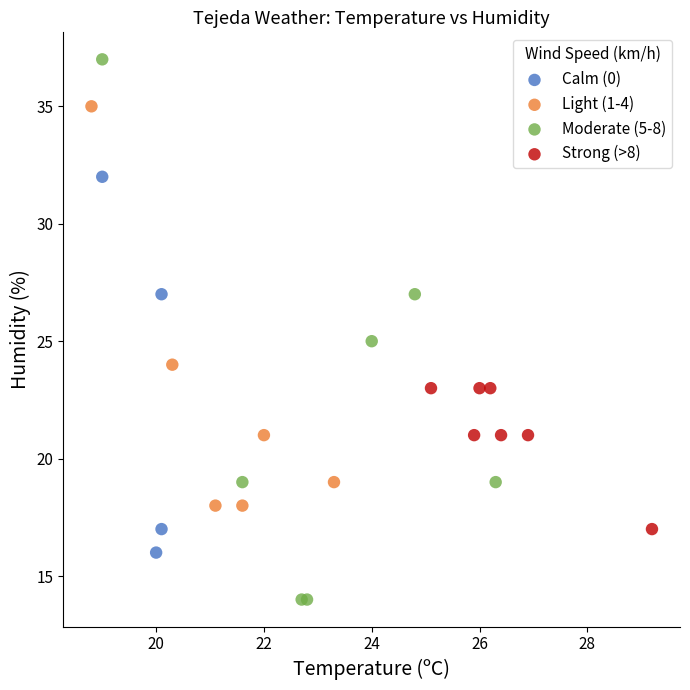

Which series reaches the minimum Y coordinate?

Moderate (5-8)